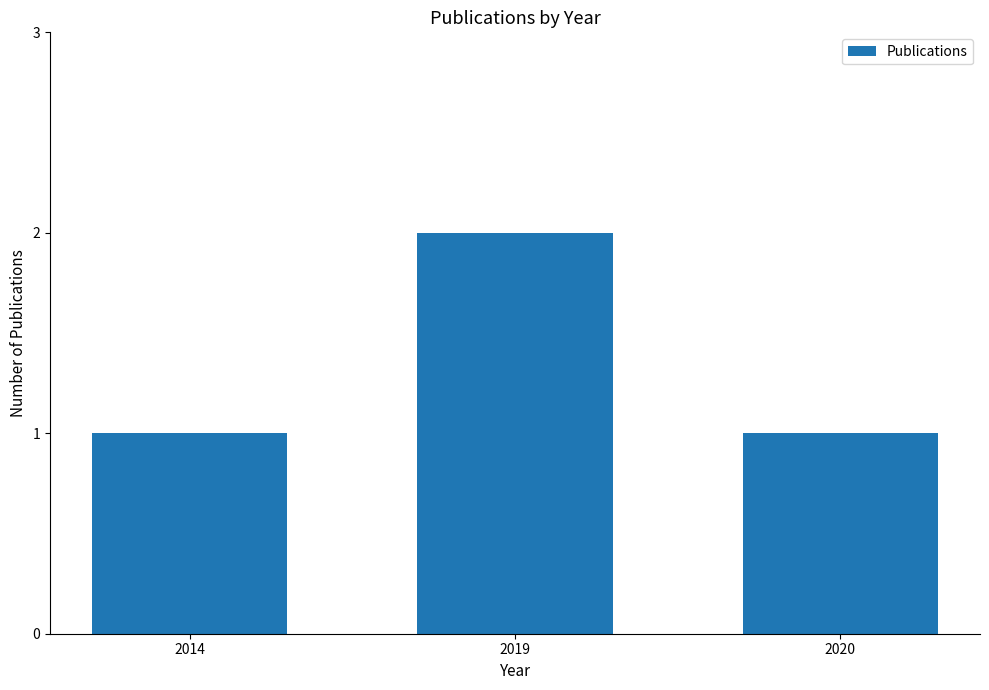

How many bars are there in total?

3